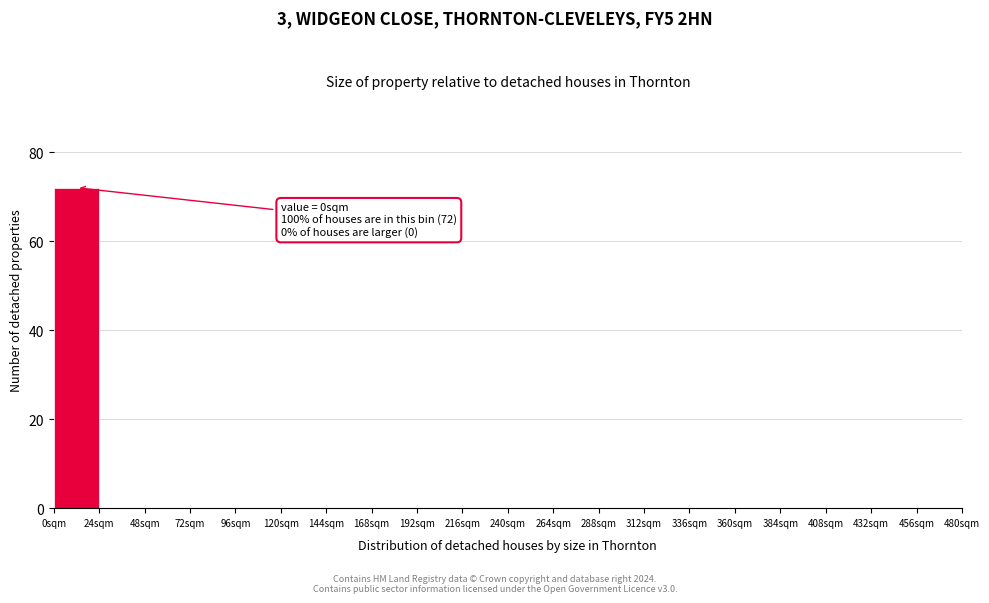

Over which range of the x-axis is the bar tallest?

0 to 24